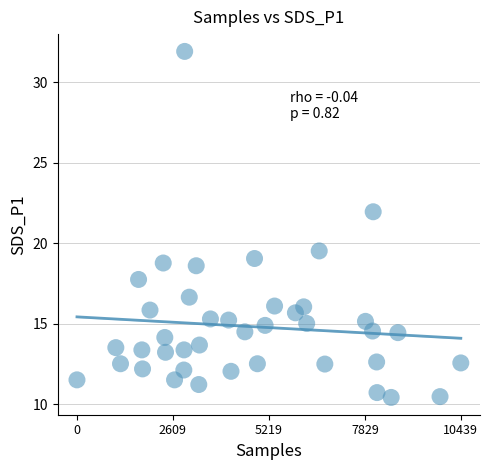

What is the range of Y values (max minus min)?

21.5